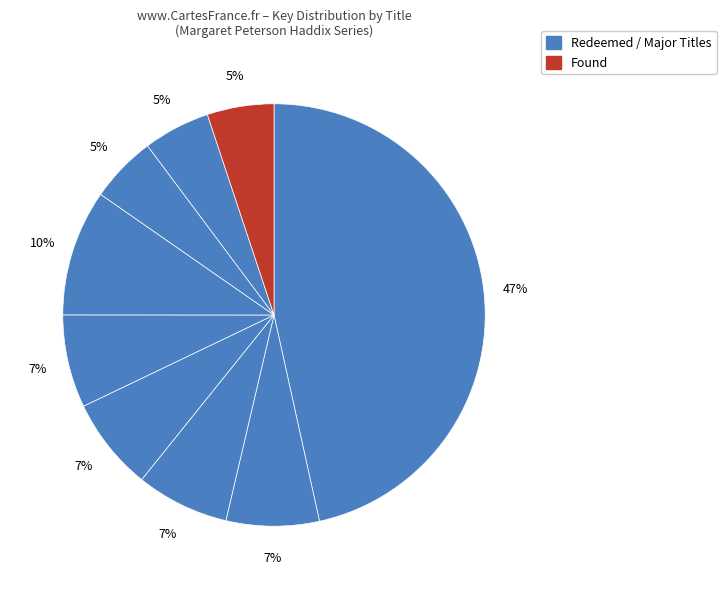

To the nearest percent, what is the average slice percentage?

11%